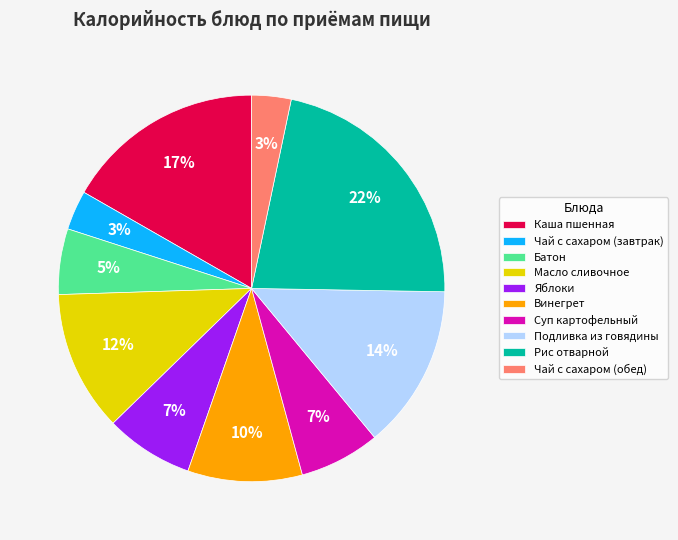

To the nearest percent, what percentage of the pie is Чай с сахаром (завтрак)?

3%